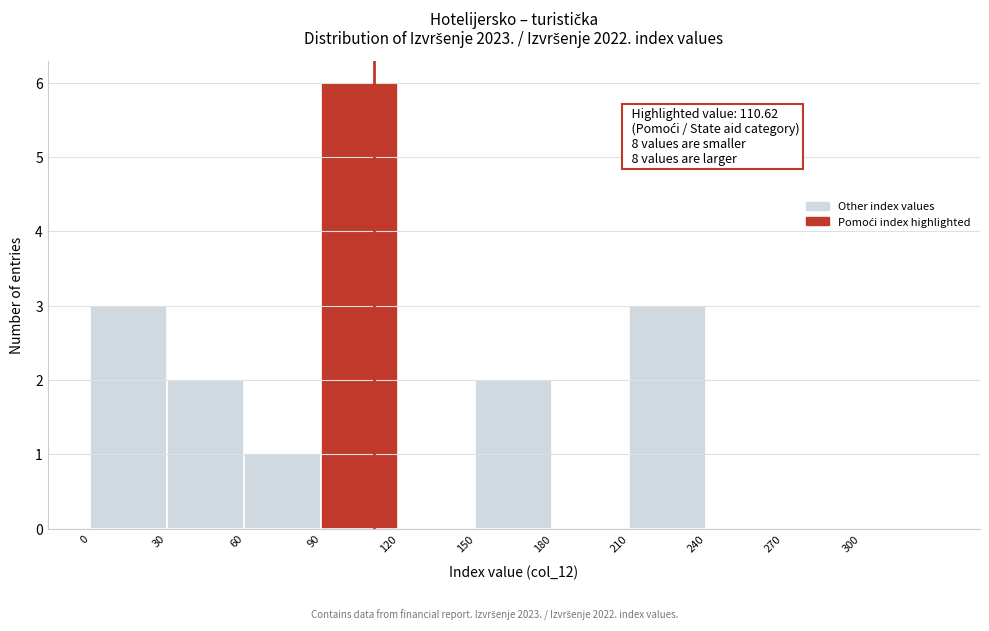

Which range on the x-axis has the tallest bar?

90 to 120